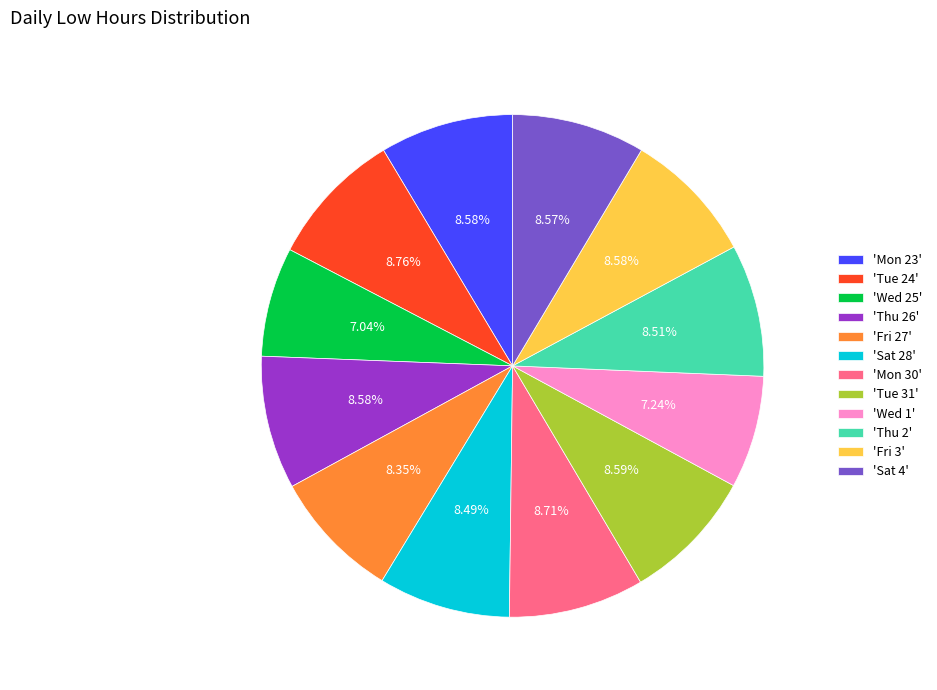

Is the sum of 'Fri 3' and 'Sat 4' greater than half?

No